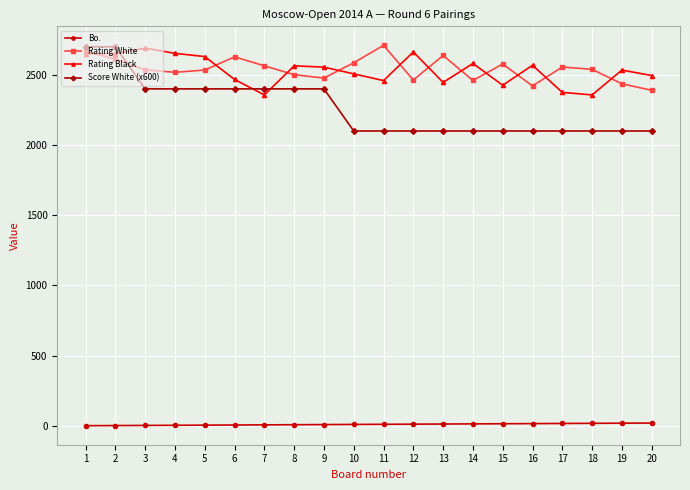

True or false: Rating Black and Bo. cross at least once.

False